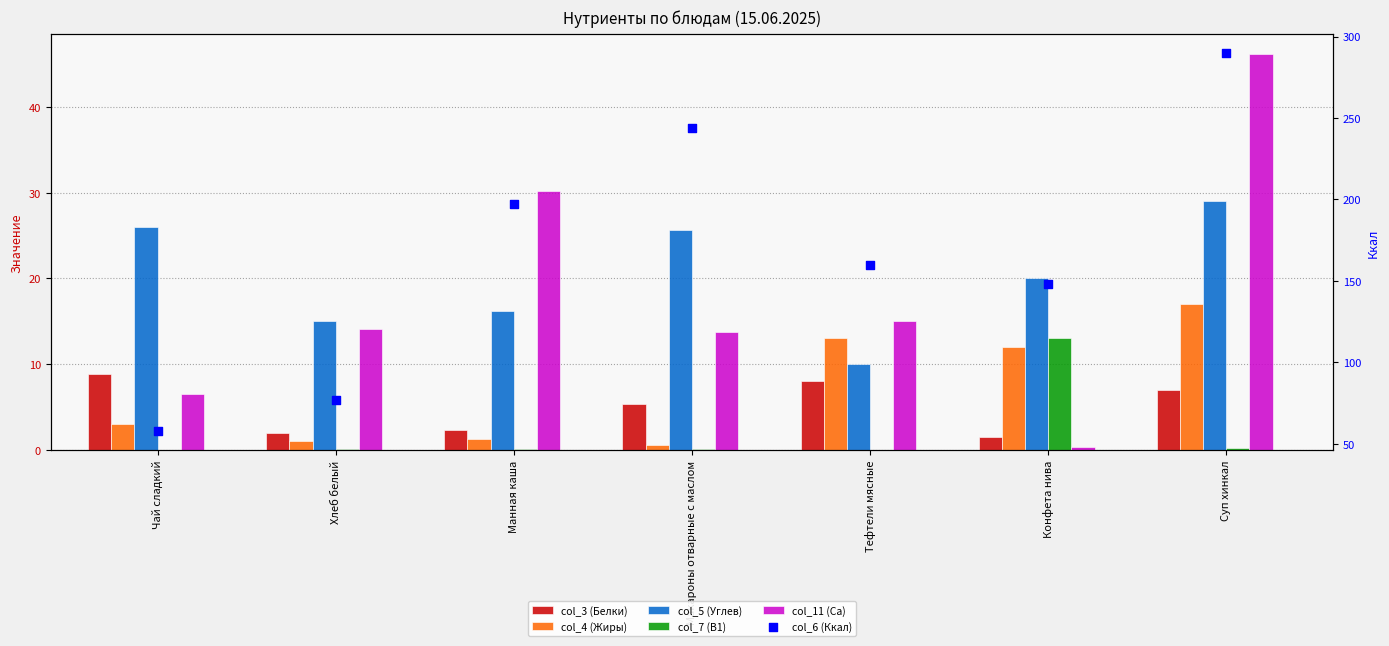

Is the value of col_6 (Ккал) at Суп хинкал greater than the value of col_11 (Ca) at Тефтели мясные?

Yes